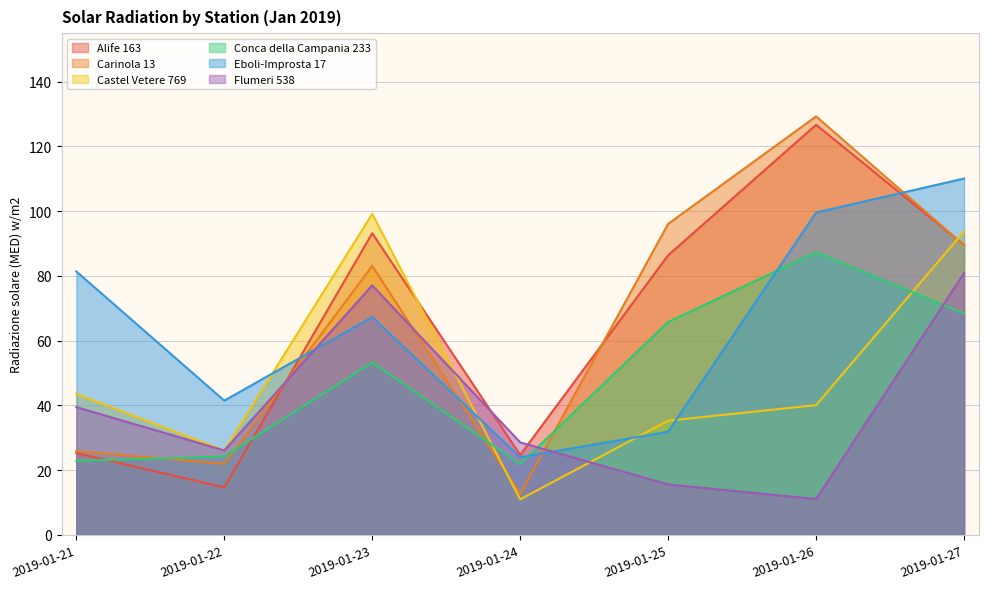

What is the spread (max minus min) of values at 2019-01-21?

58.5